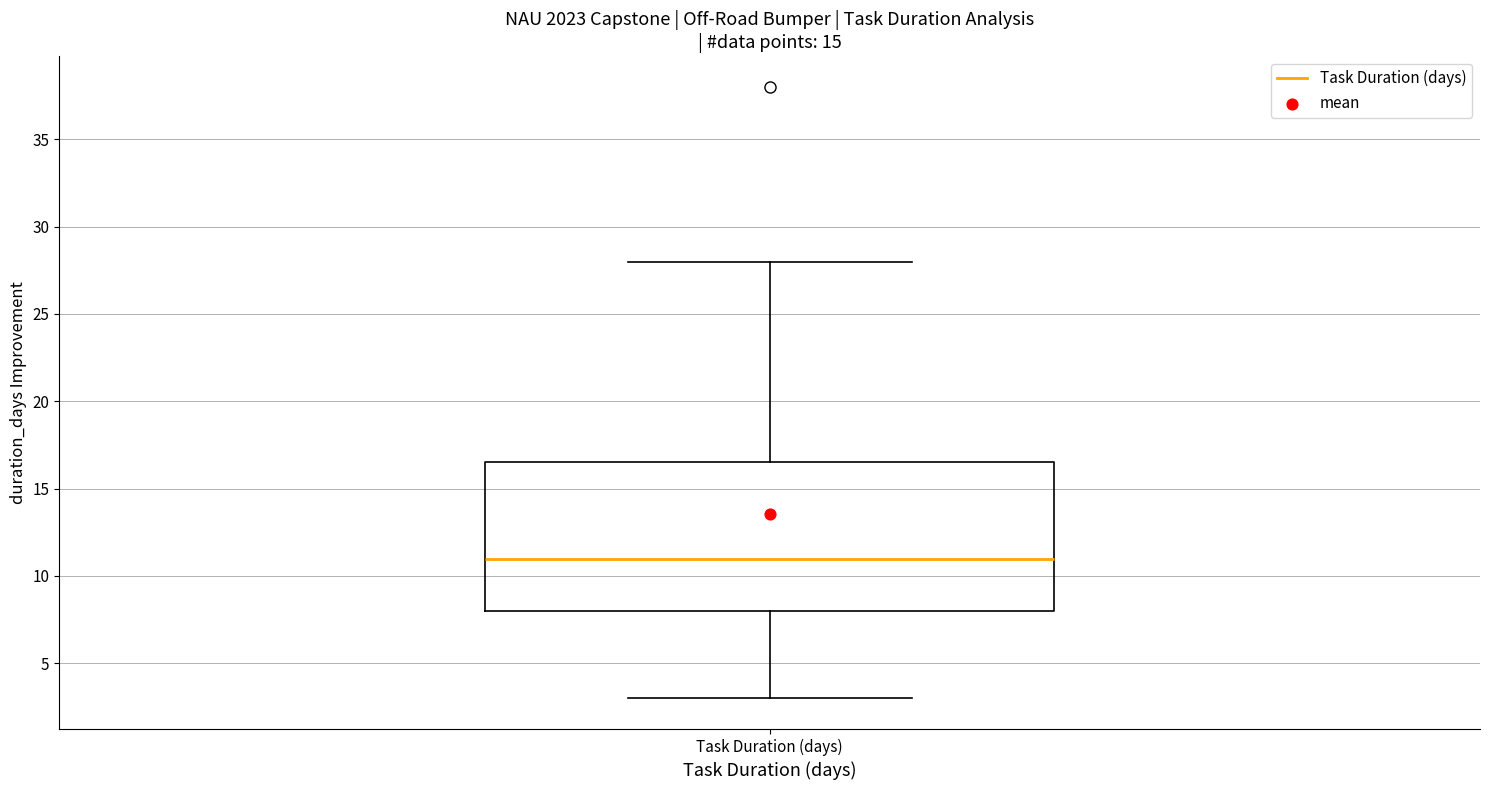

Where is the lower edge of the box for Task Duration (days) on the y-axis? The values are not printed on the chart, so give them approximately, as read against the axis.

8.0